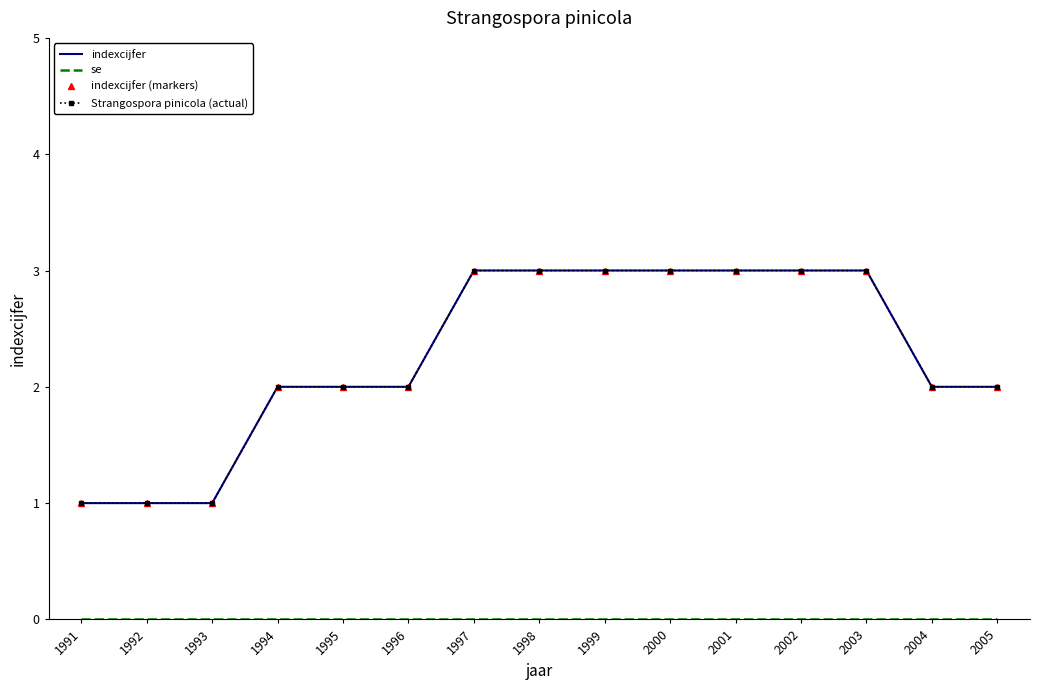

Rank the series by their maximum value, from lowest to highest.

se, indexcijfer, indexcijfer (markers), Strangospora pinicola (actual)